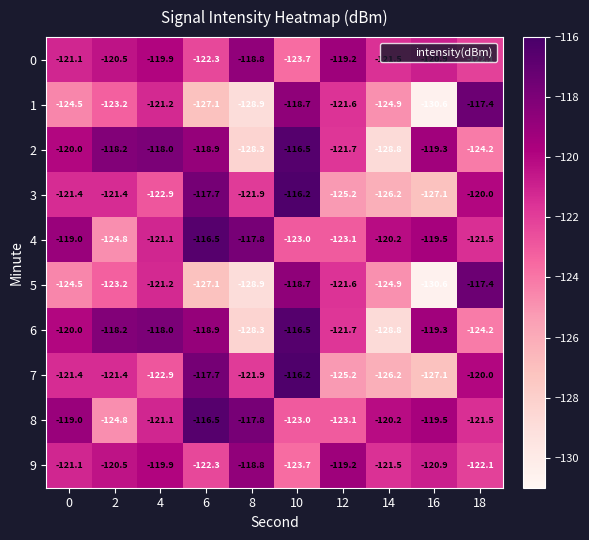

What is the sum of the 7 values at 16 and 2?

-248.5